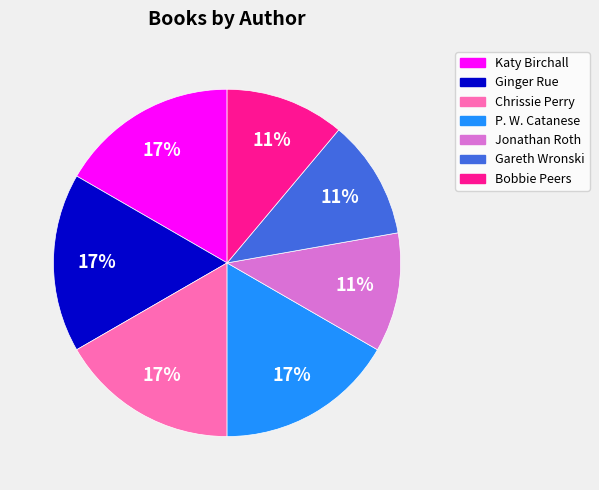

Is it true that Katy Birchall is 17% of the pie?

True